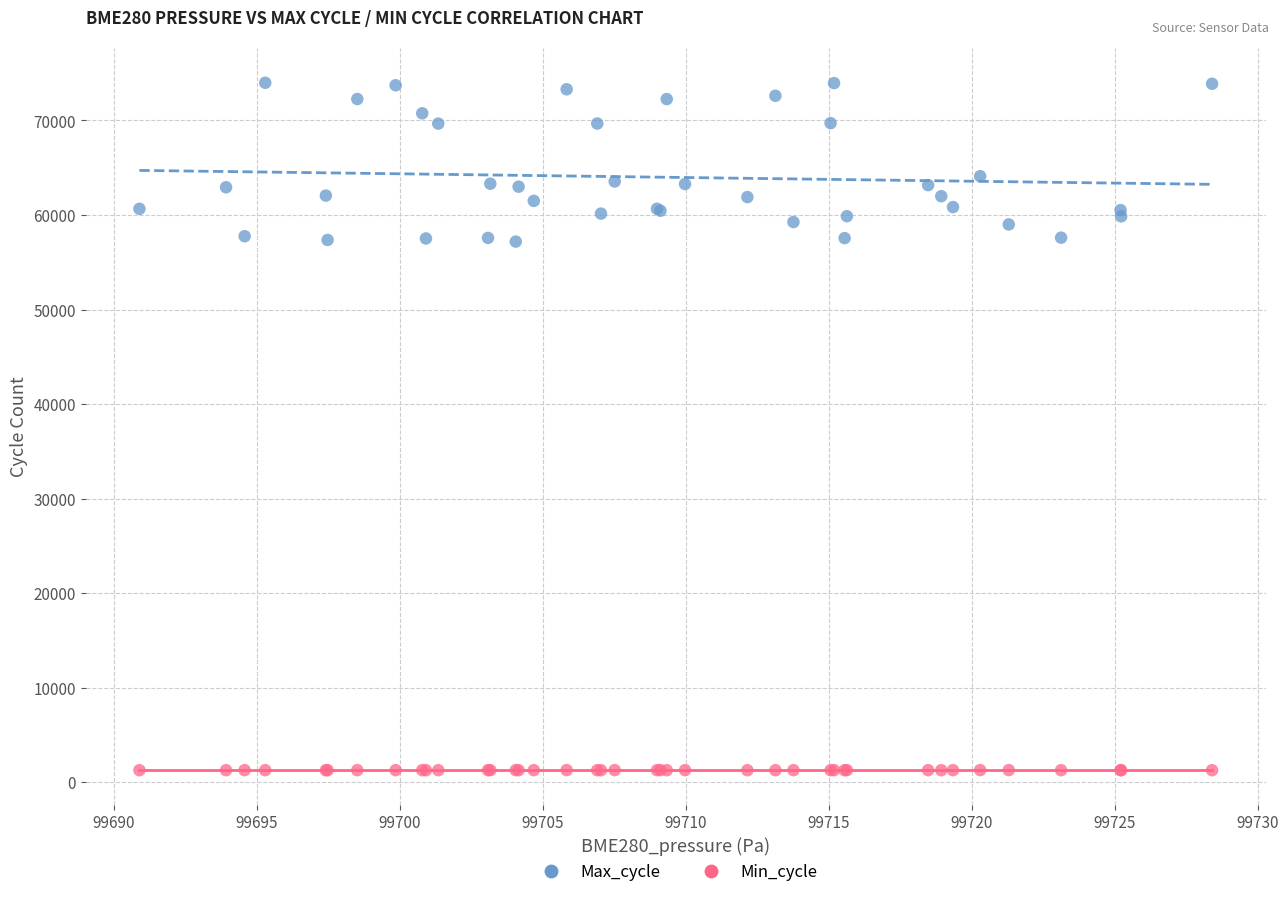

What are all the series names shown in the legend?

Max_cycle, Min_cycle